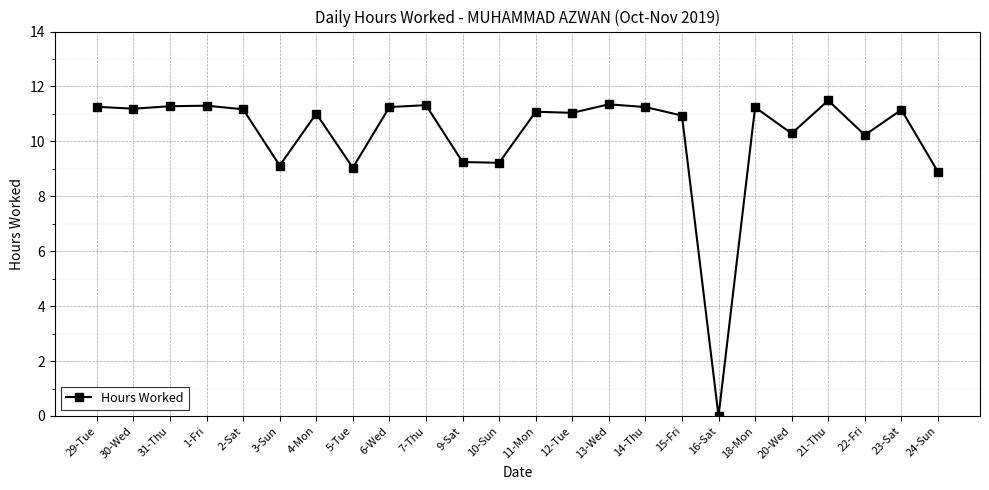

True or false: the data has more than 0 interior local peaks.

True